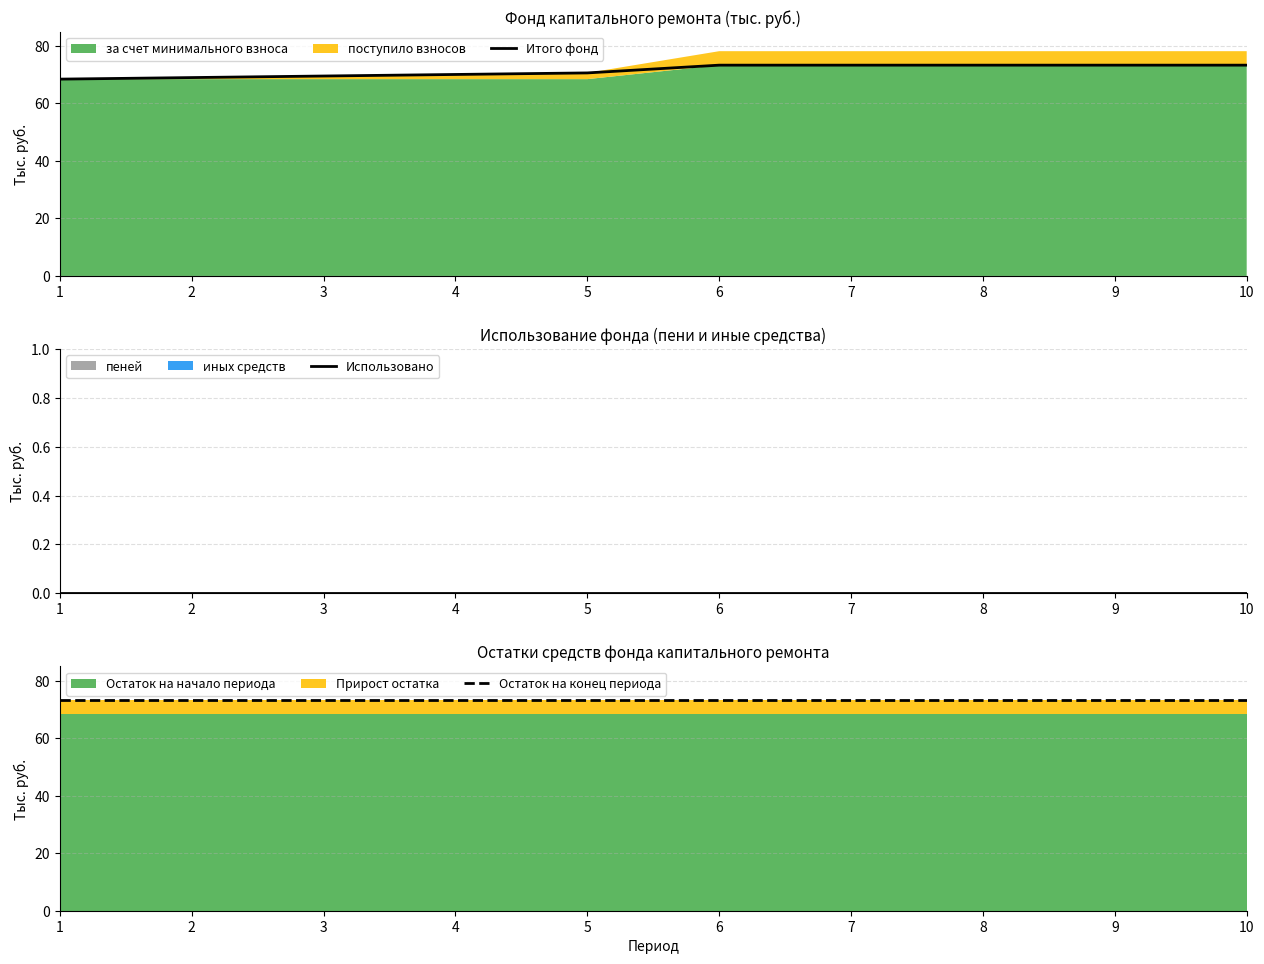

What is the value of the Итого фонд point at the 2nd from the left?

69.0